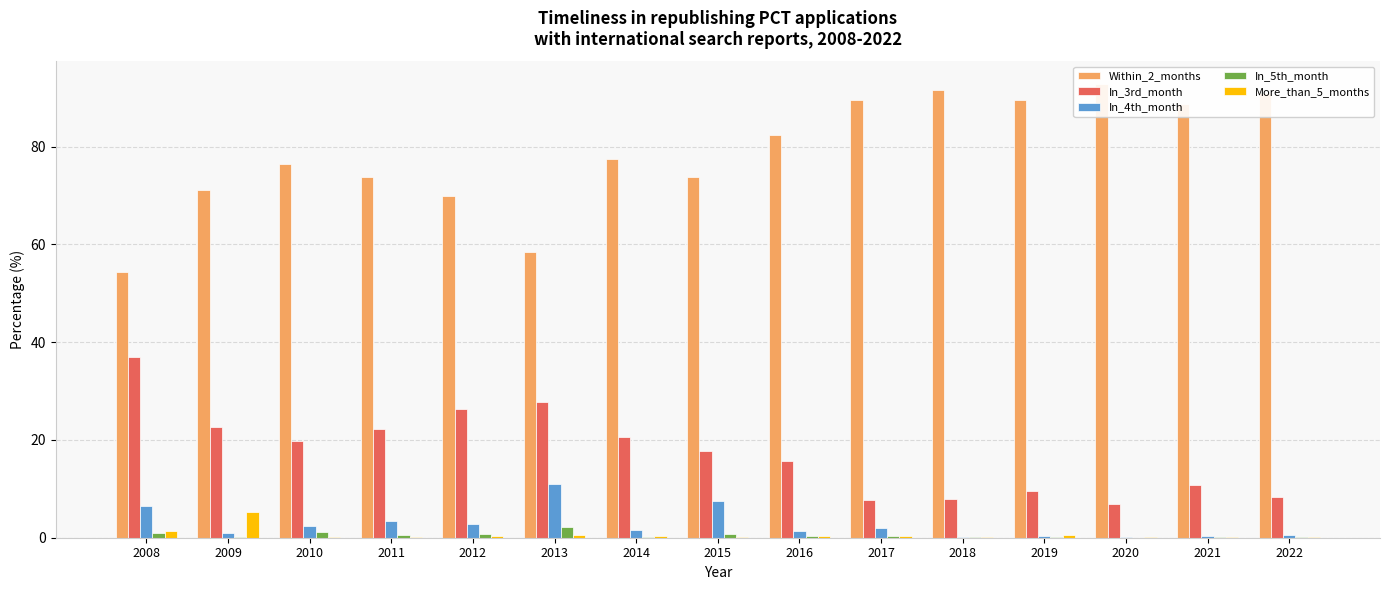

Which series has the widest spread of values?

Within_2_months